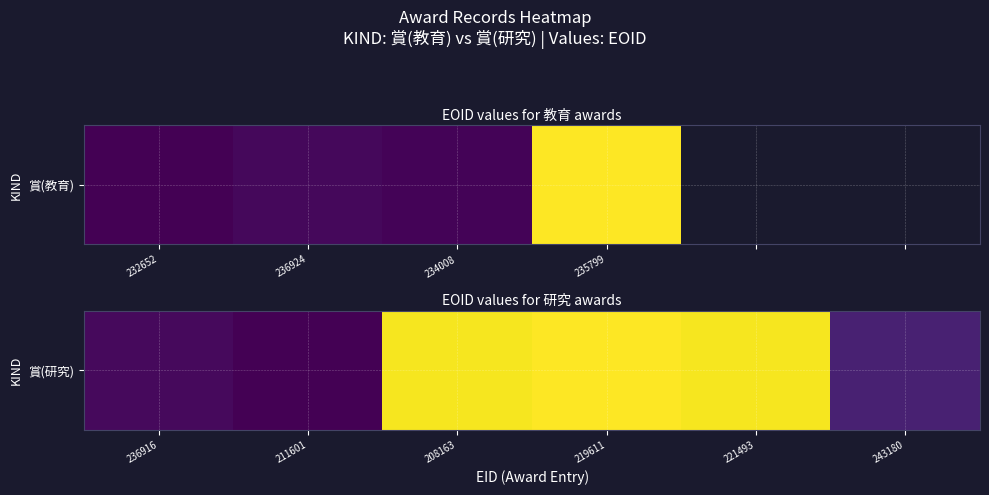

Where does the data first go above 846073?

219611